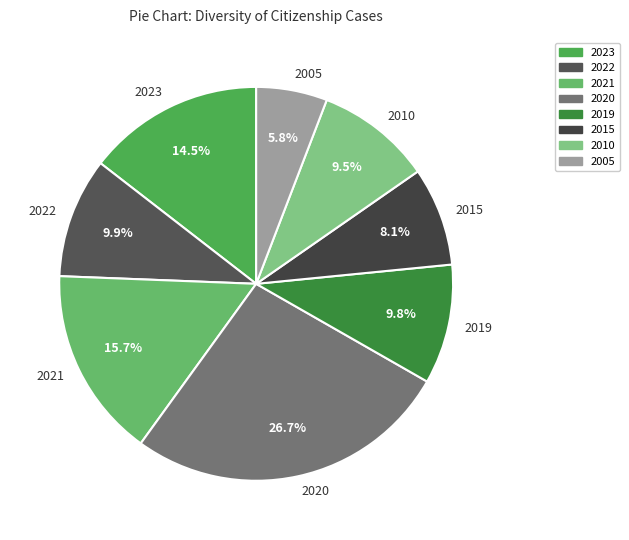

How much of the chart is everything except 2005?

94.2%